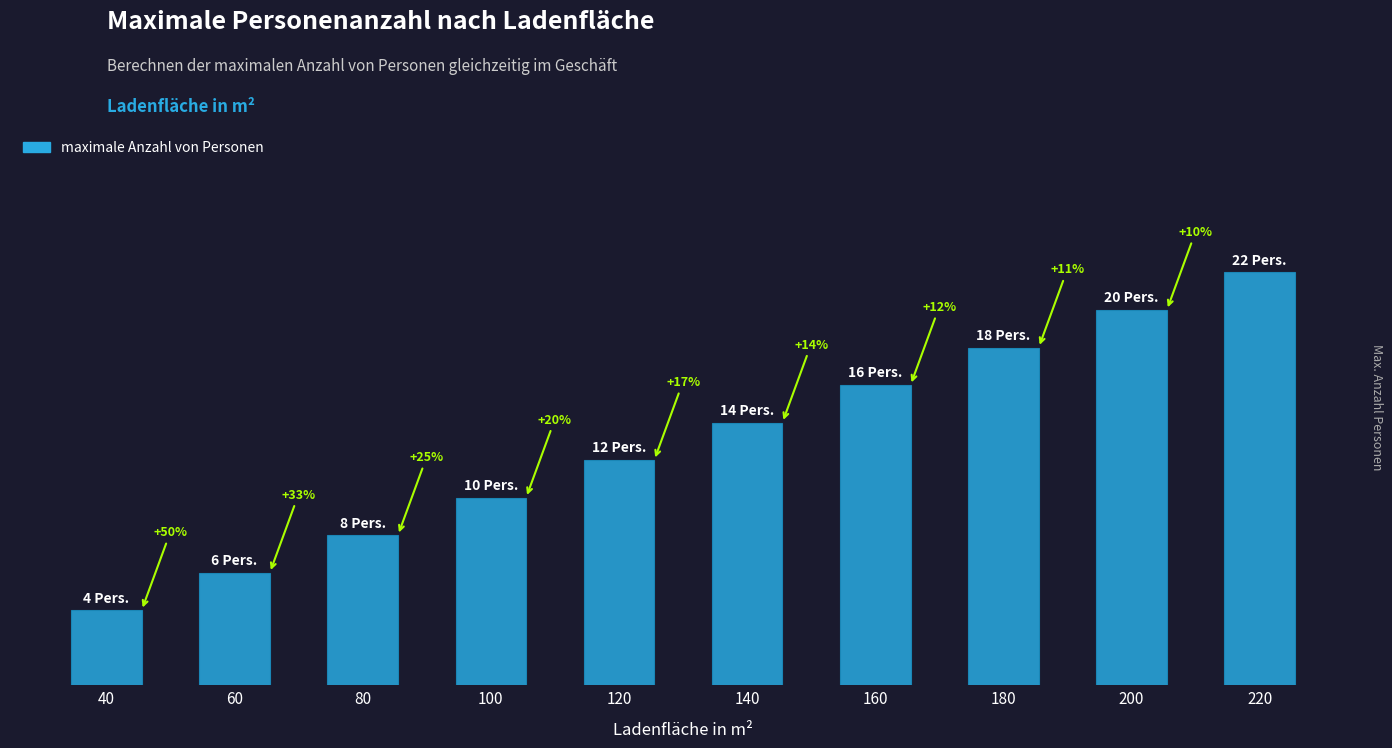

Does the chart contain any negative values?

No